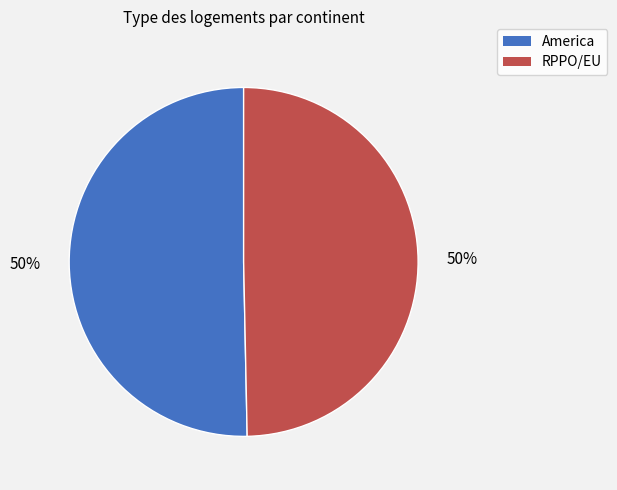

True or false: RPPO/EU accounts for 56% of the total.

False